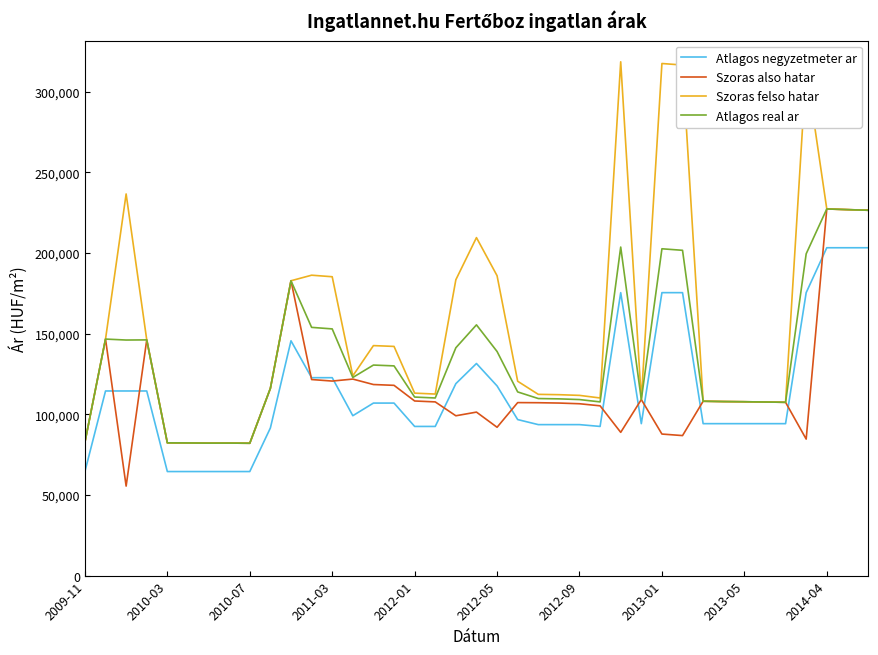

What is the greatest value displayed?

318585